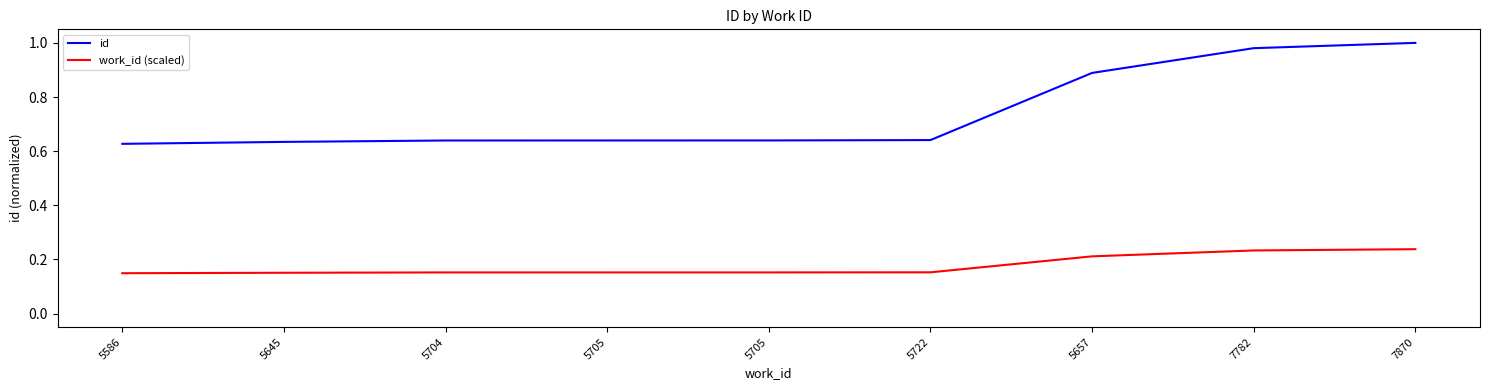

Reading left to right, extract all data points from this chart.

id: 5586=0.6	5645=0.6	5704=0.6	5705=0.6	5705=0.6	5722=0.6	5657=0.9	7782=1.0	7870=1.0
work_id (scaled): 5586=0.1	5645=0.2	5704=0.2	5705=0.2	5705=0.2	5722=0.2	5657=0.2	7782=0.2	7870=0.2